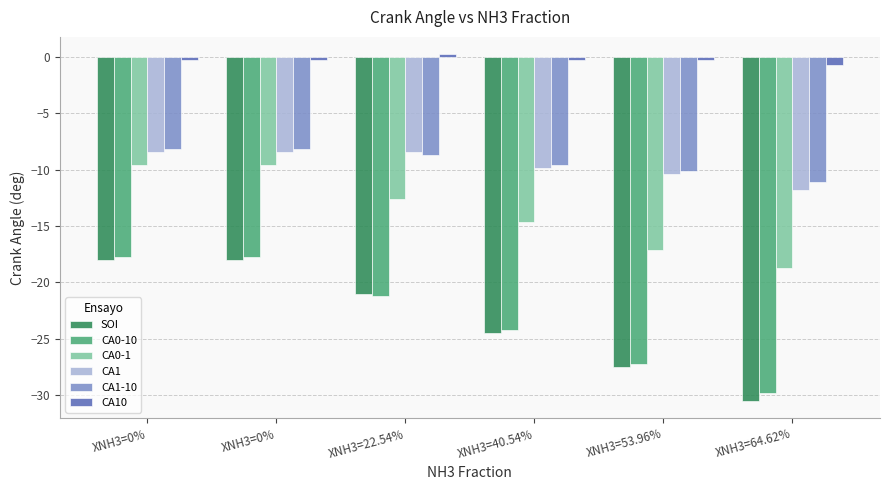

Does the chart contain stacked bars?

No